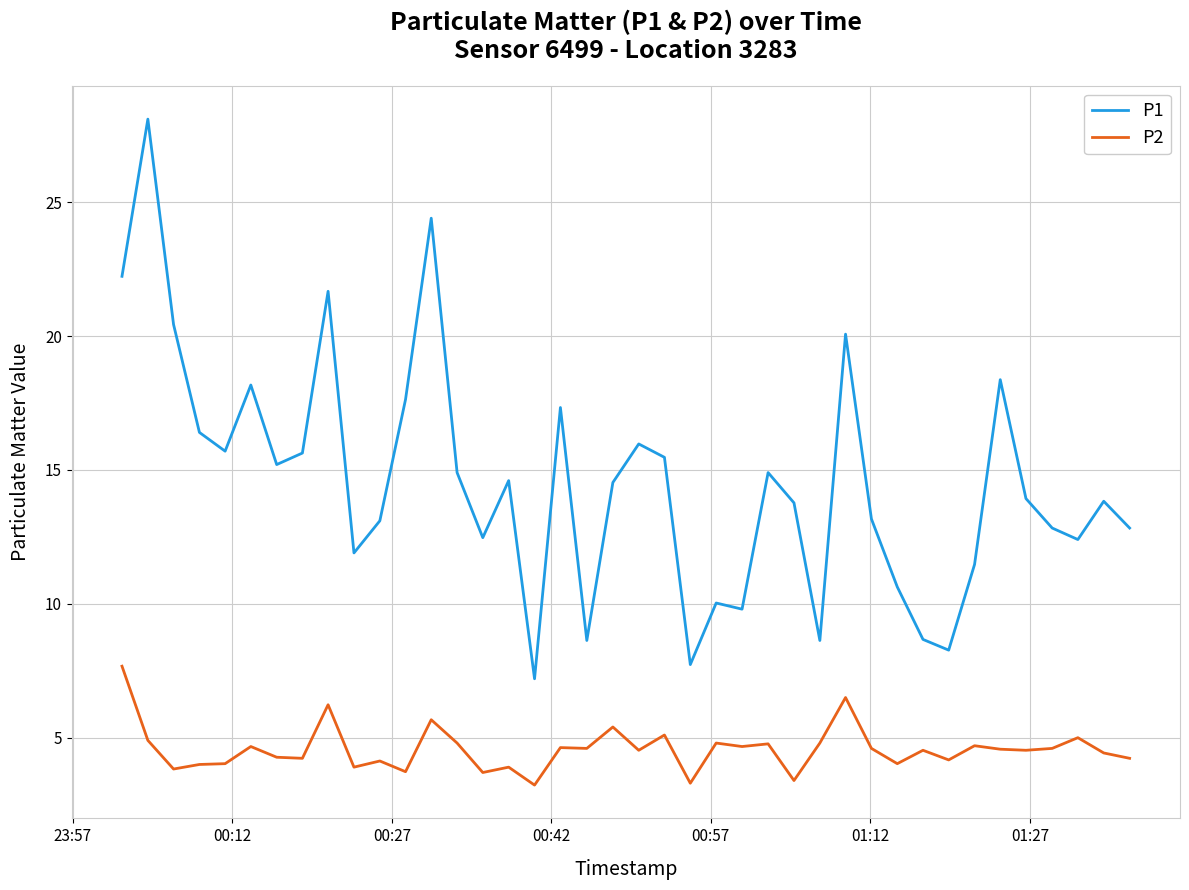

Which series has the largest total across all categories?

P1